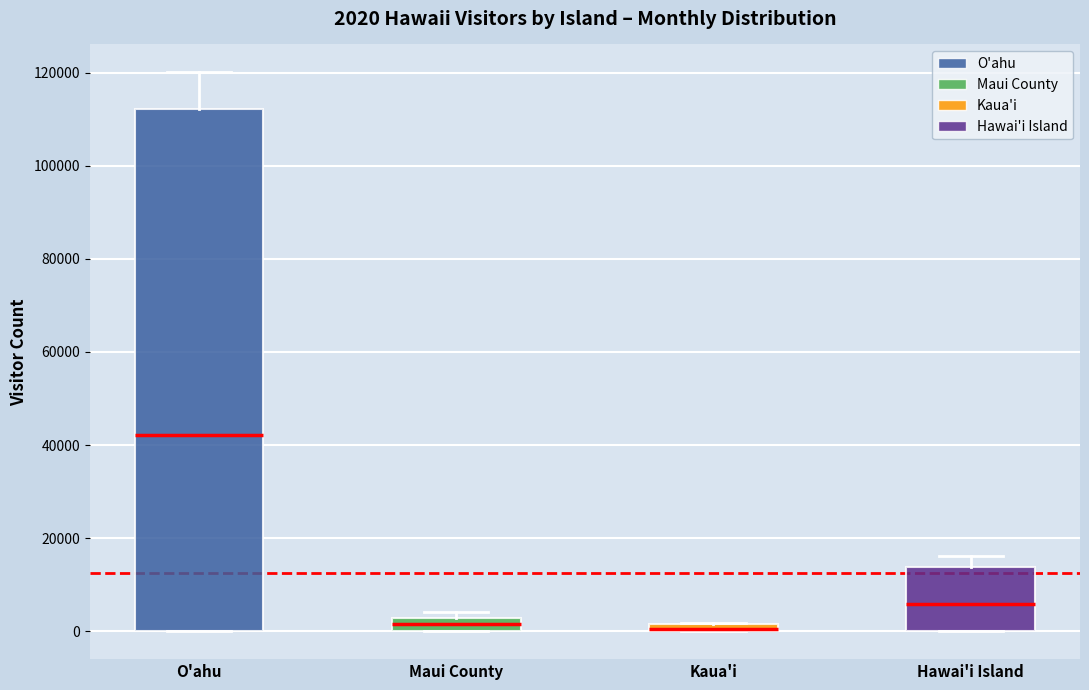

Which box is the tallest, from its lower edge to its upper edge?

O'ahu